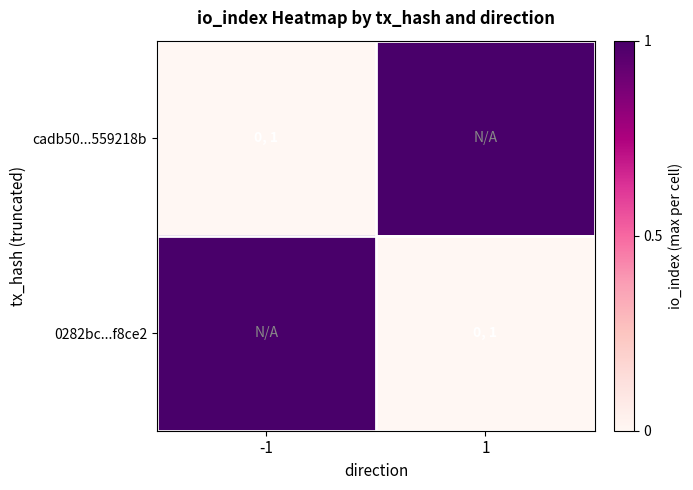

Reading left to right, what are all the values shown in this chart?

cadb50...559218b: -1=0	1=1
0282bc...f8ce2: -1=1	1=0